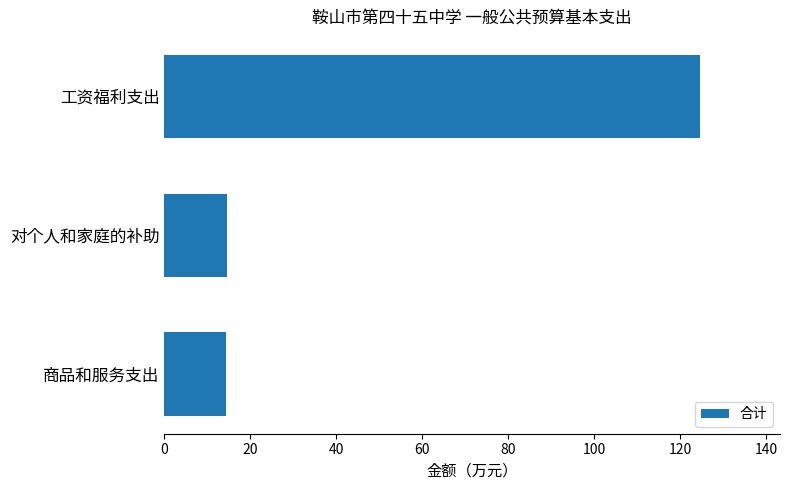

What is the difference between the maximum and minimum values?

110.2